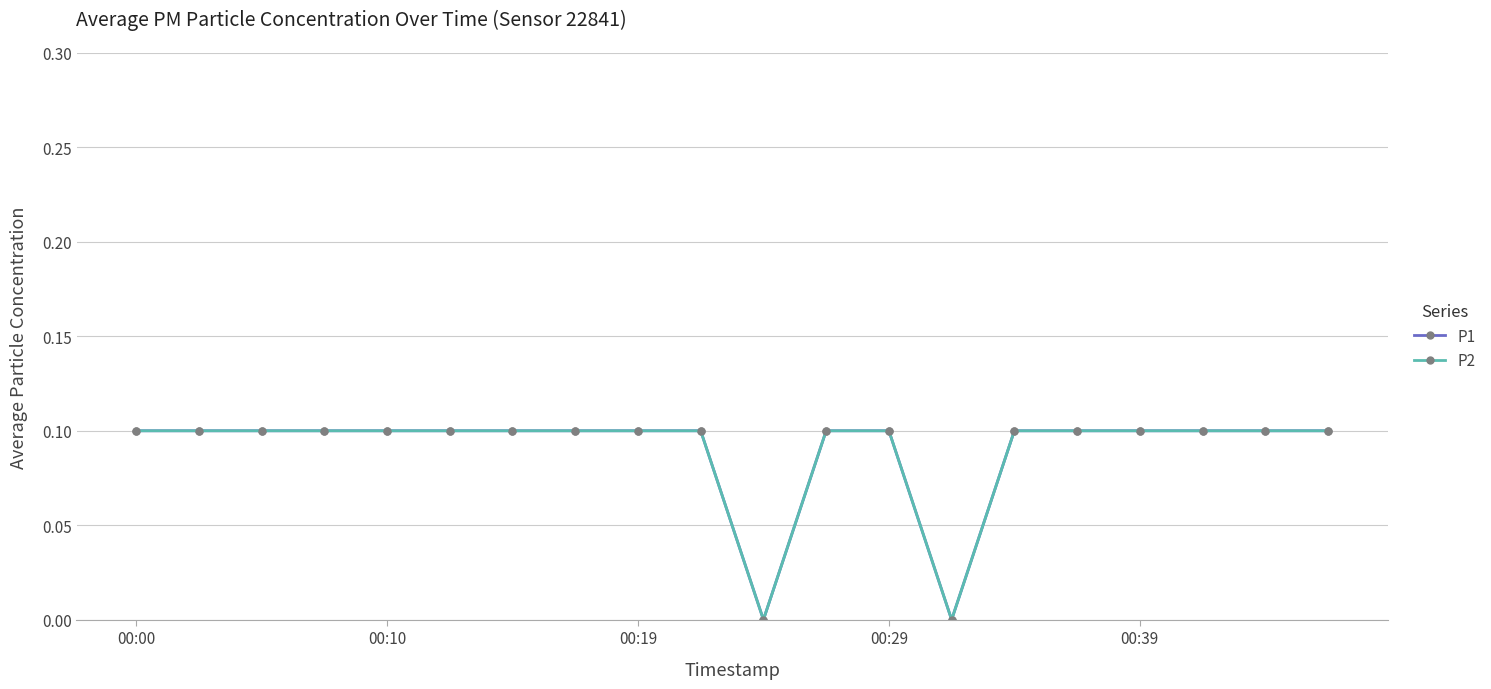

What position from the left is 18?

19